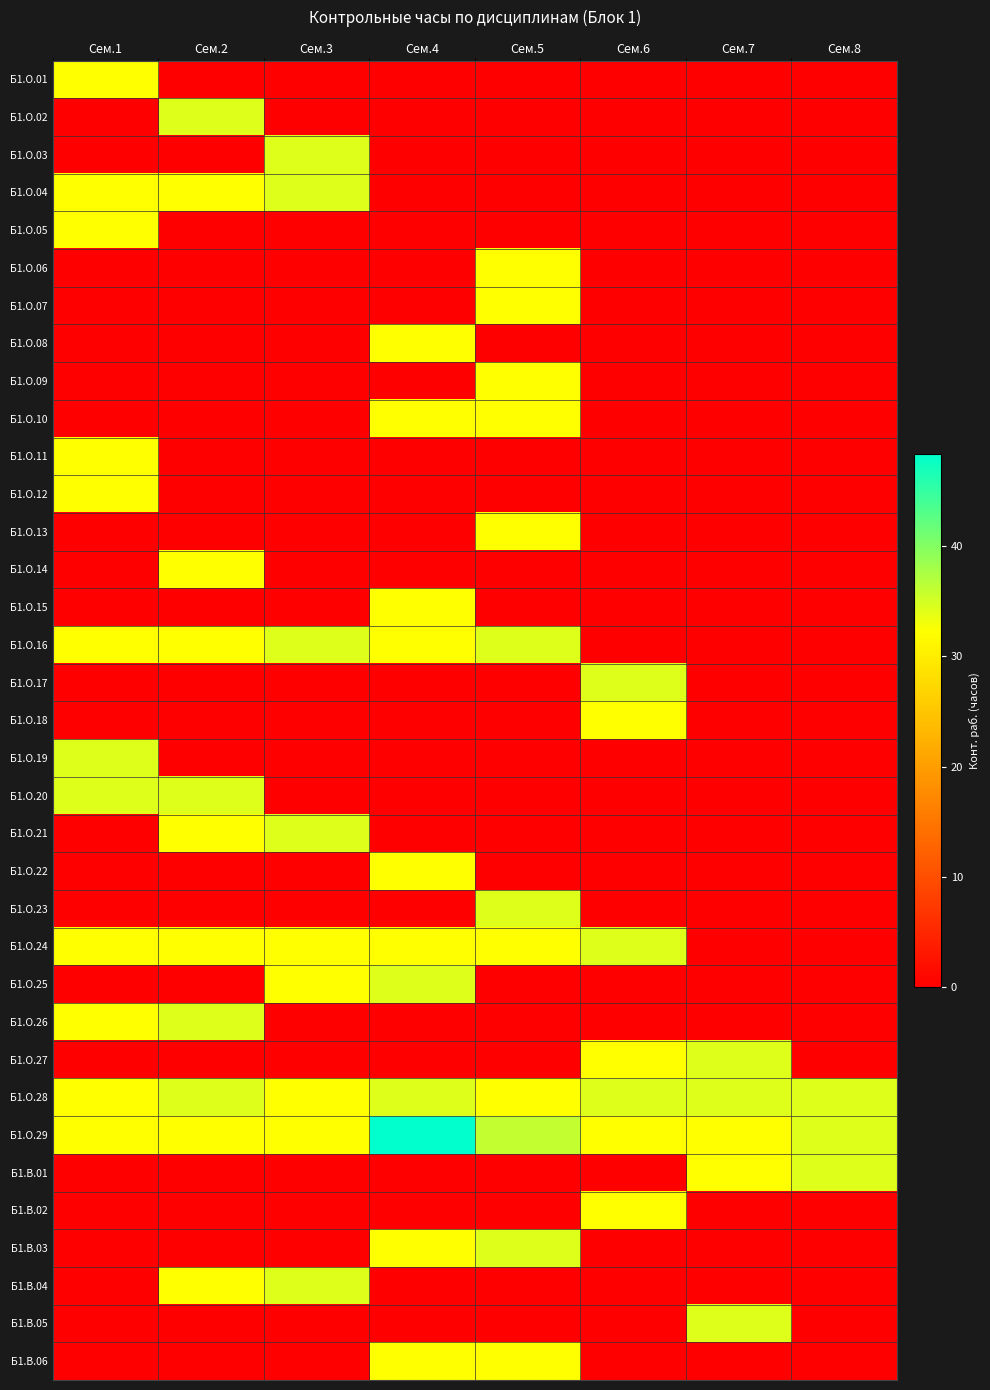

At which category does the chart reach its minimum across all series?

Сем.2